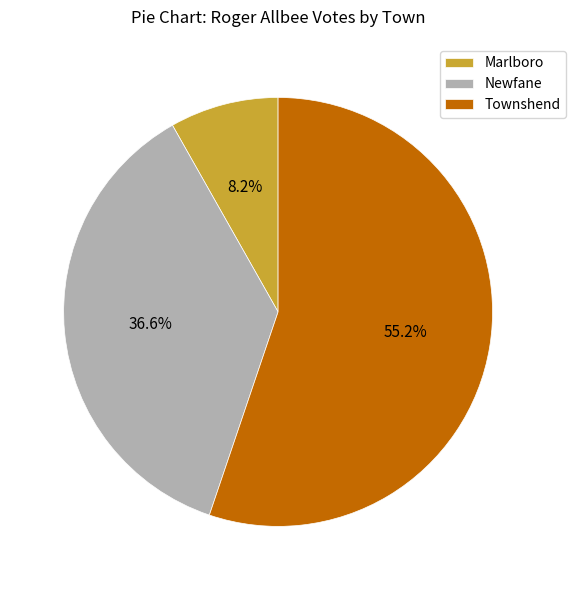

Rank the categories by value from lowest to highest.

Marlboro, Newfane, Townshend